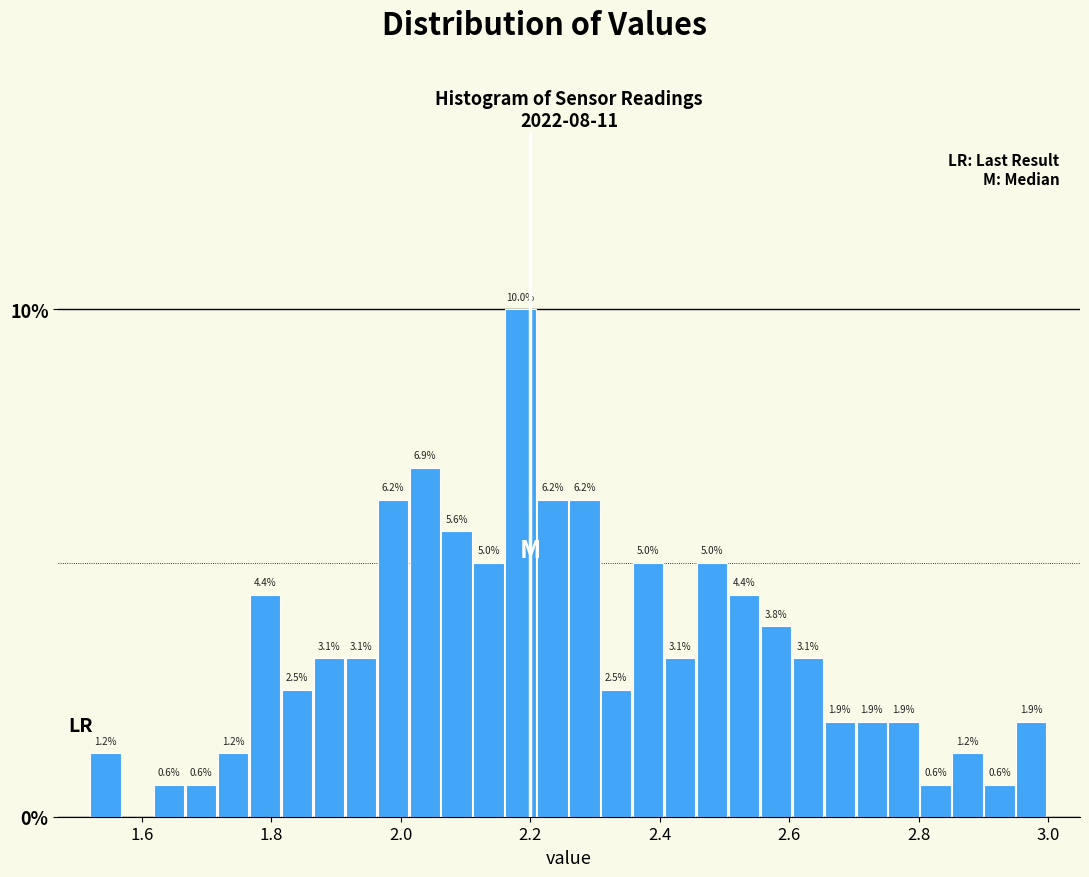

Around what value on the x-axis is the tallest bar? Give the approximate position of its centre, as read against the axis.

2.18